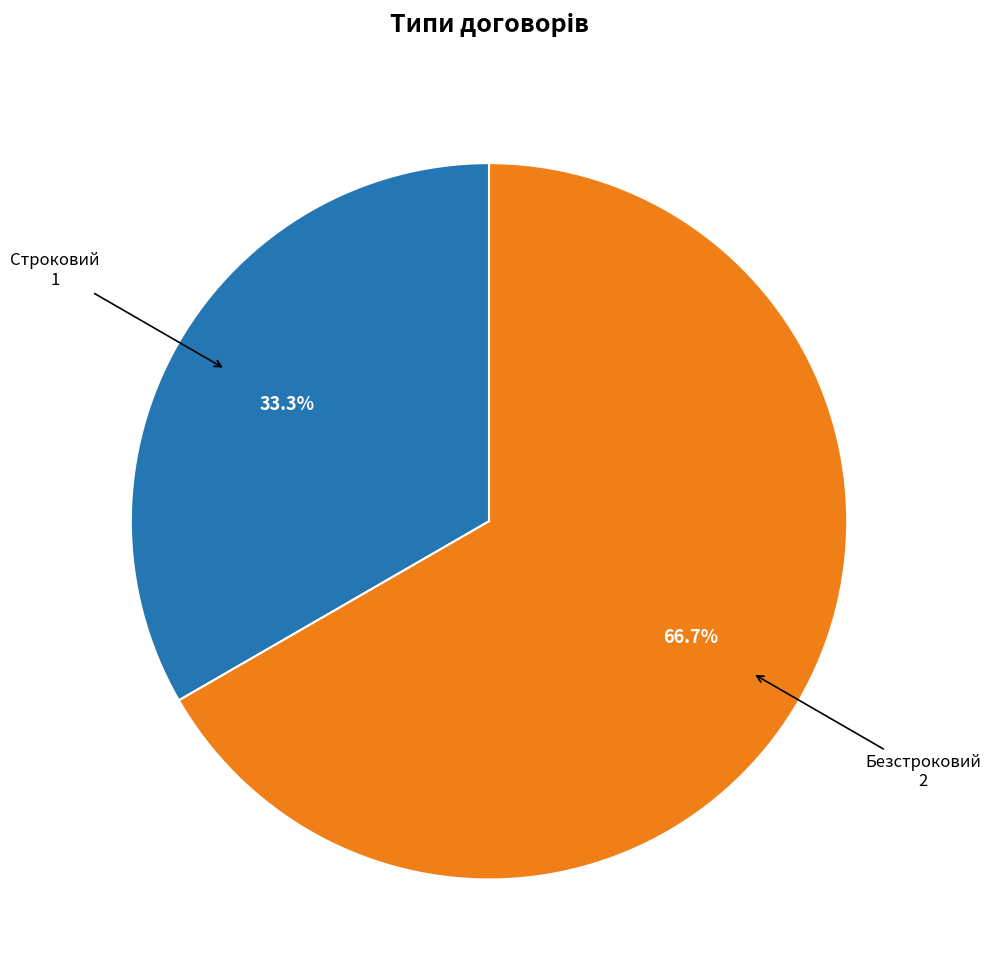

Is there a majority slice in this chart?

Yes